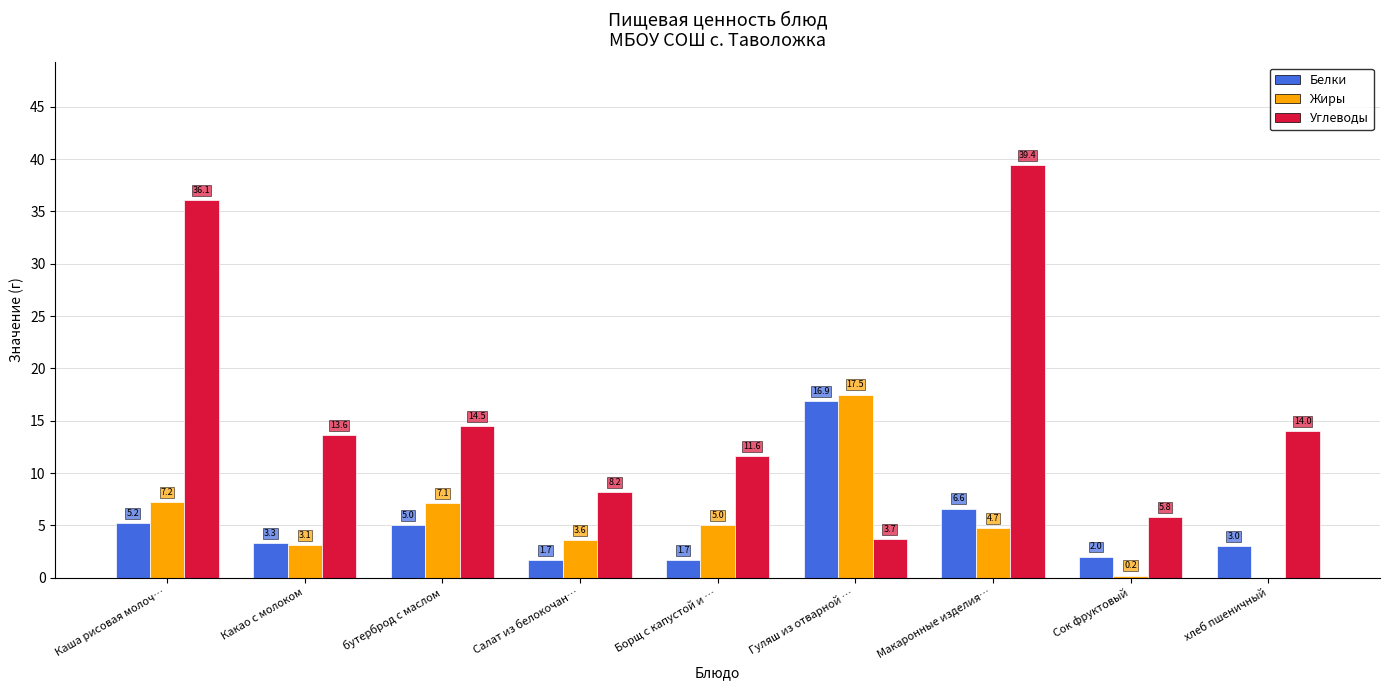

Between Какао с молоком and Салат из белокочан…, which series saw the biggest shift?

Углеводы